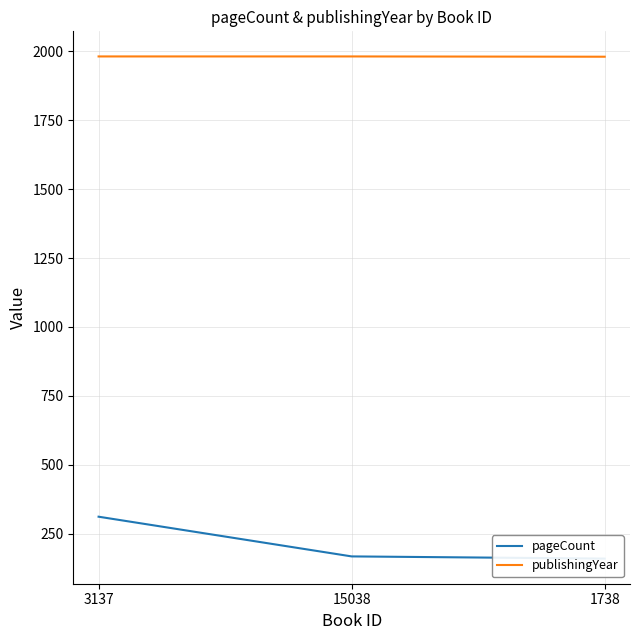

At which category is the sum across all series the highest?

3137